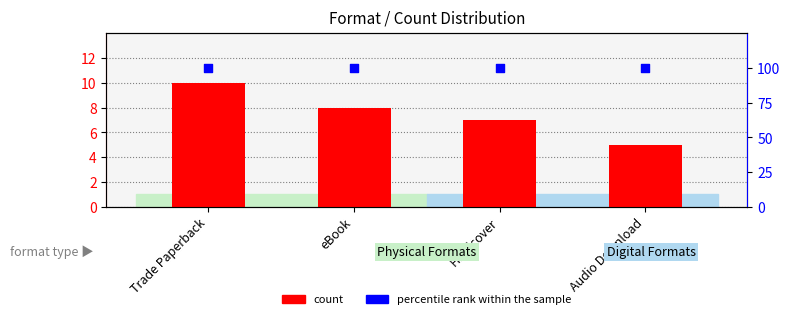

What is the total value across all series at eBook?

108